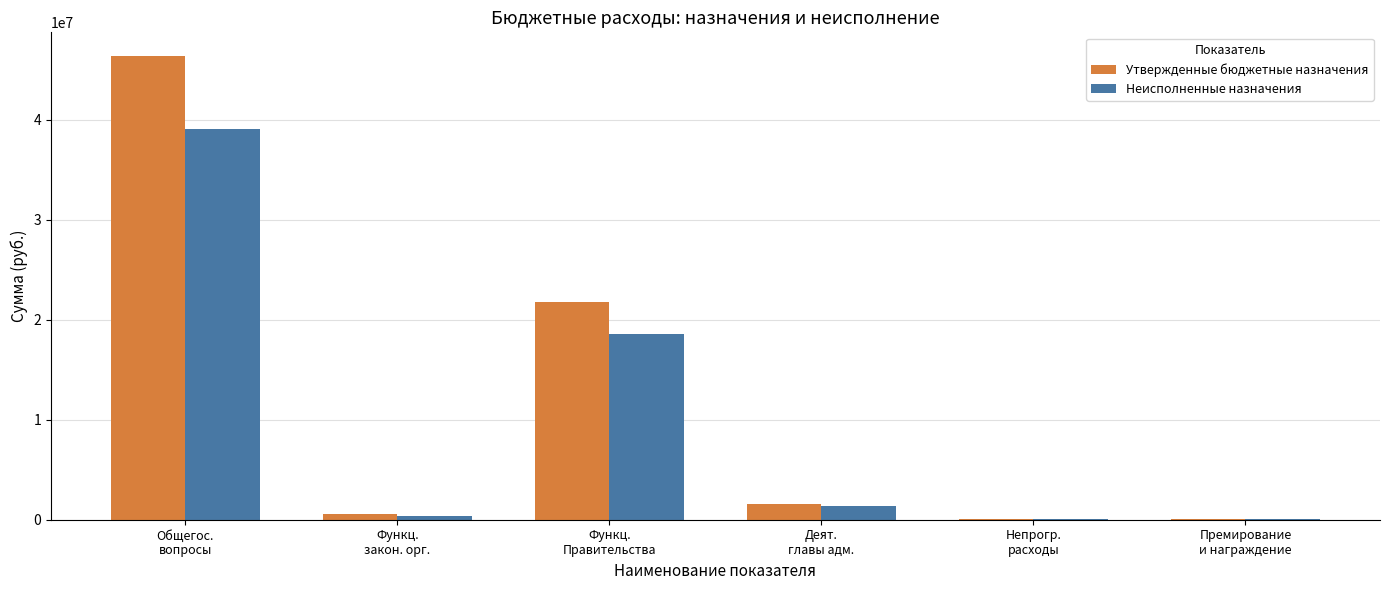

Reading left to right, extract all data points from this chart.

Утвержденные бюджетные назначения: Общегос.
вопросы=46425442.0	Функц.
закон. орг.=530178.0	Функц.
Правительства=21776208.0	Деят.
главы адм.=1565225.0	Непрогр.
расходы=42000.0	Премирование
и награждение=42000.0
Неисполненные назначения: Общегос.
вопросы=39097510.8	Функц.
закон. орг.=415252.0	Функц.
Правительства=18589974.2	Деят.
главы адм.=1335715.1	Непрогр.
расходы=42000.0	Премирование
и награждение=42000.0